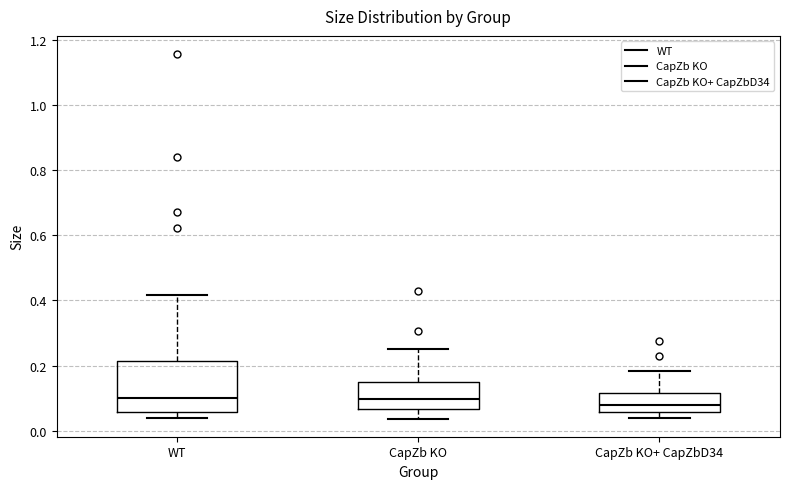

Reading left to right, read every box against the y-axis: the position of its median line, the range the box covers, and the ends of its whiskers. The values are not printed on the chart, so give them approximately, as read against the axis.

WT: median 0.10, box 0.06 to 0.22, whiskers 0.04 to 0.42
CapZb KO: median 0.10, box 0.06 to 0.14, whiskers 0.04 to 0.26
CapZb KO+ CapZbD34: median 0.08, box 0.06 to 0.12, whiskers 0.04 to 0.18